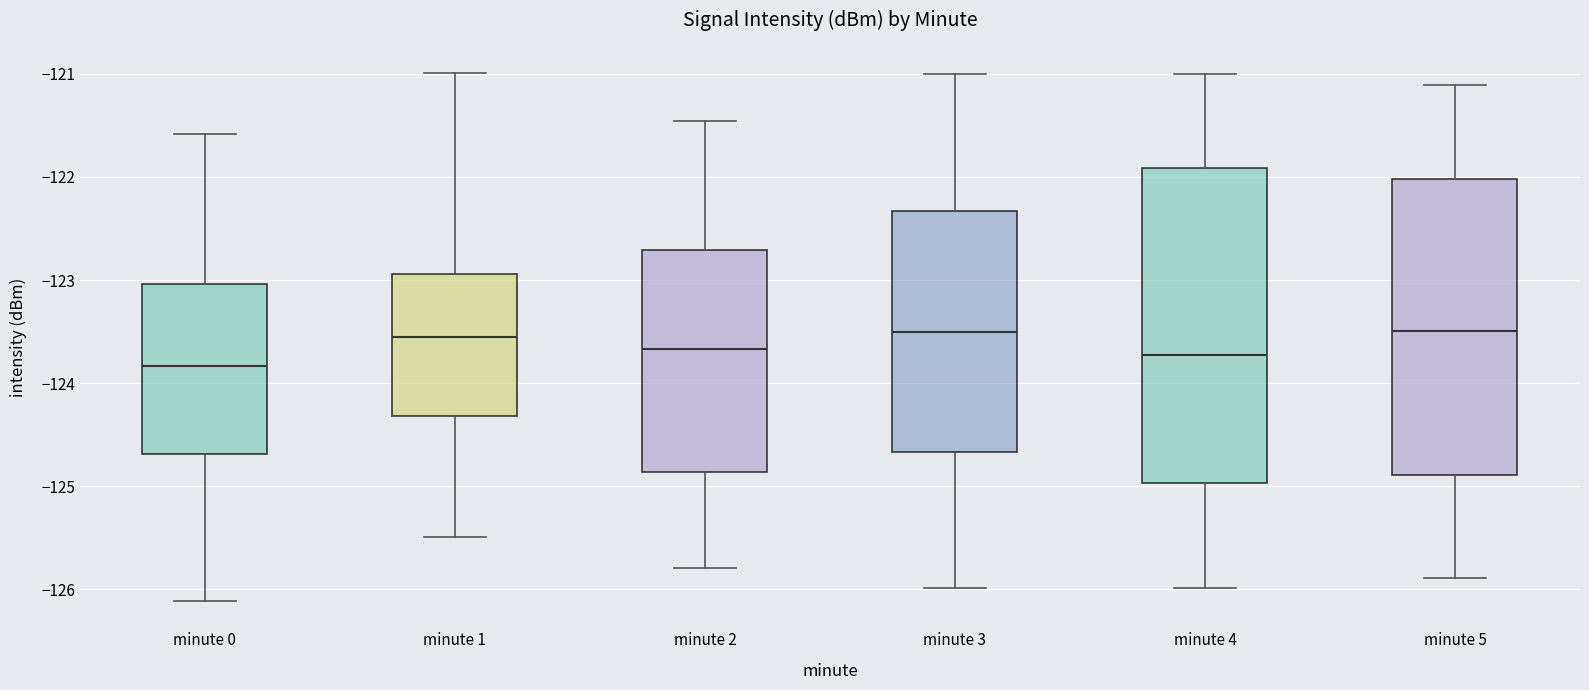

Reading left to right, read every box against the y-axis: the position of its median line, the range the box covers, and the ends of its whiskers. The values are not printed on the chart, so give them approximately, as read against the axis.

minute 0: median -123.8, box -124.7 to -123.0, whiskers -126.1 to -121.6
minute 1: median -123.6, box -124.3 to -122.9, whiskers -125.5 to -121.0
minute 2: median -123.7, box -124.9 to -122.7, whiskers -125.8 to -121.5
minute 3: median -123.5, box -124.7 to -122.3, whiskers -126.0 to -121.0
minute 4: median -123.7, box -125.0 to -121.9, whiskers -126.0 to -121.0
minute 5: median -123.5, box -124.9 to -122.0, whiskers -125.9 to -121.1